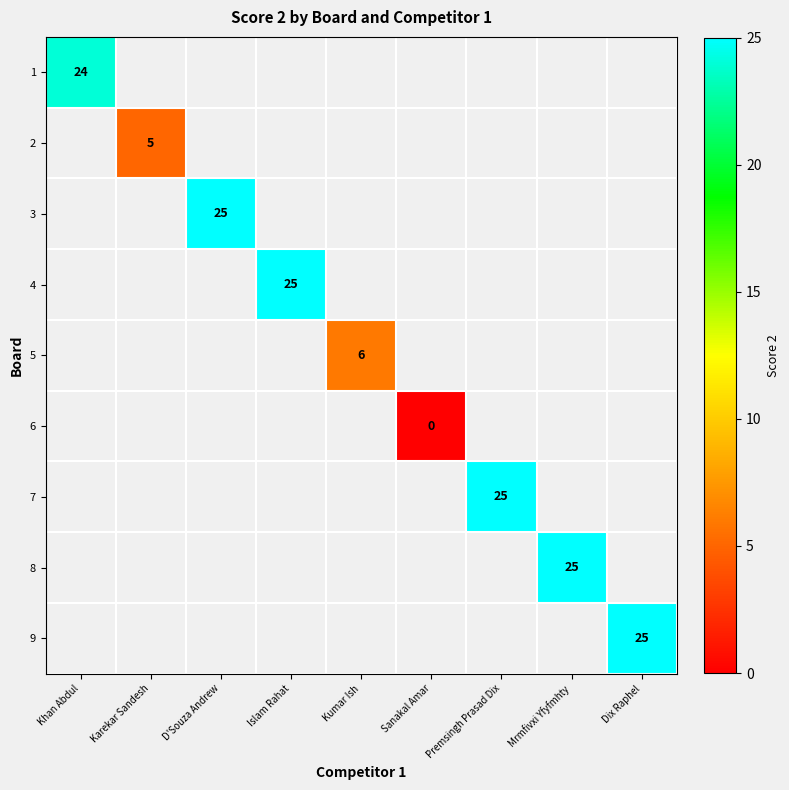

Which series has the largest range (max minus min)?

1